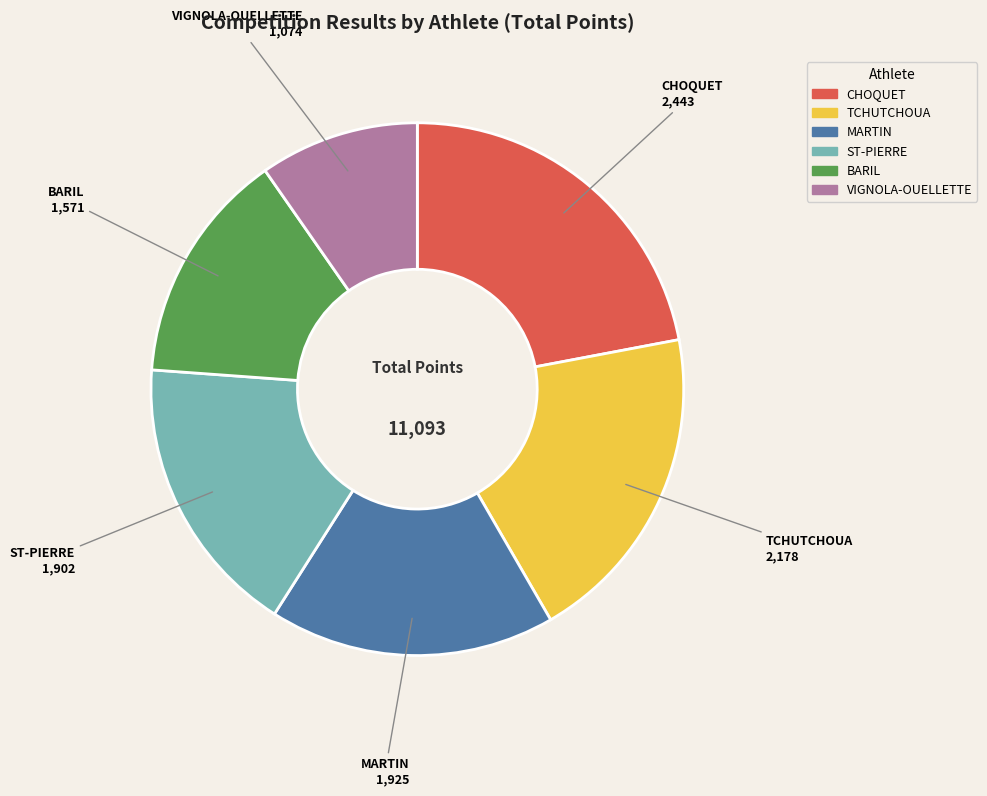

How many segments does this pie chart have?

6